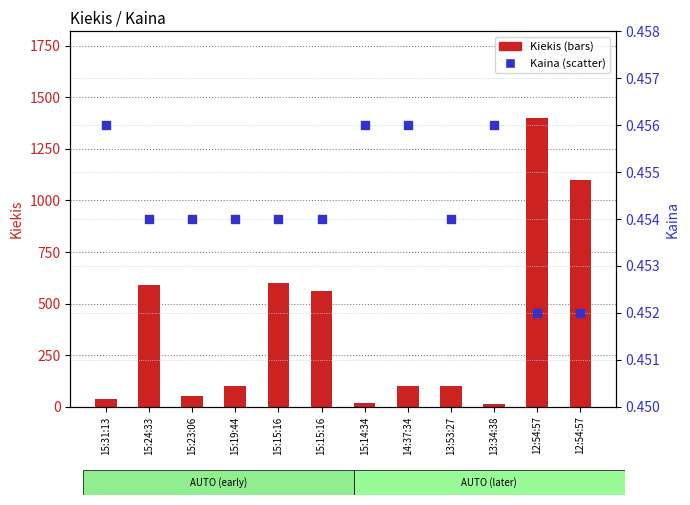

At how many categories does at least one series exceed 116?

5